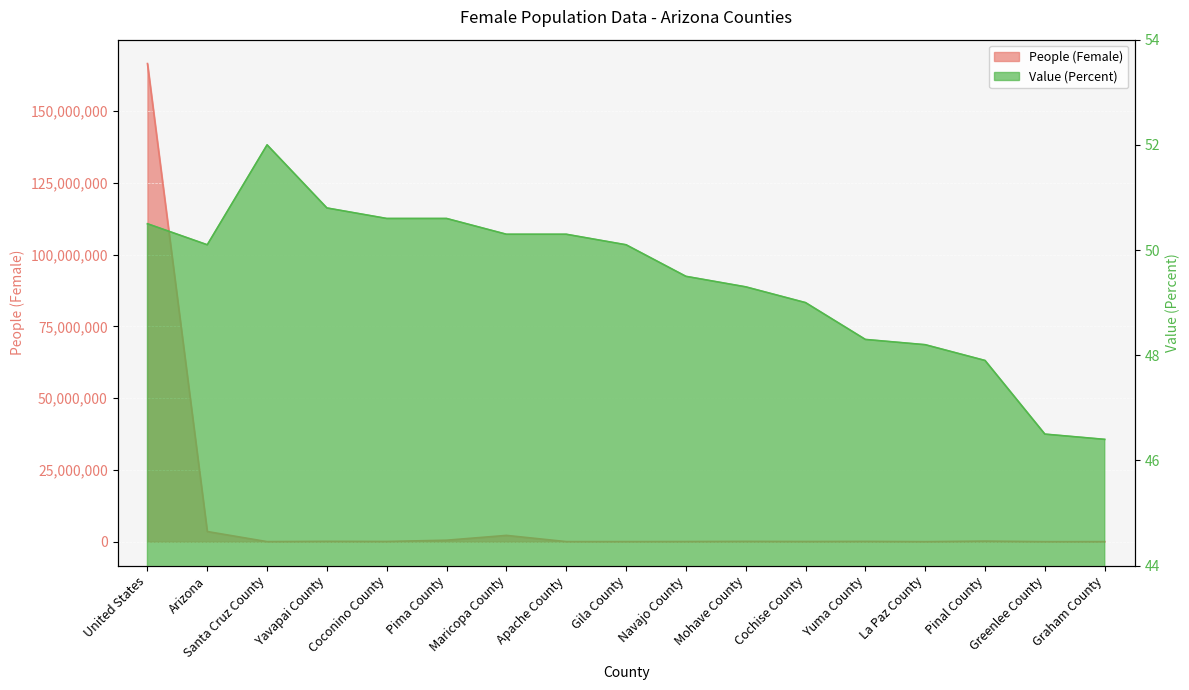

What is the difference between the highest and lowest values at Maricopa County?

2196985.7